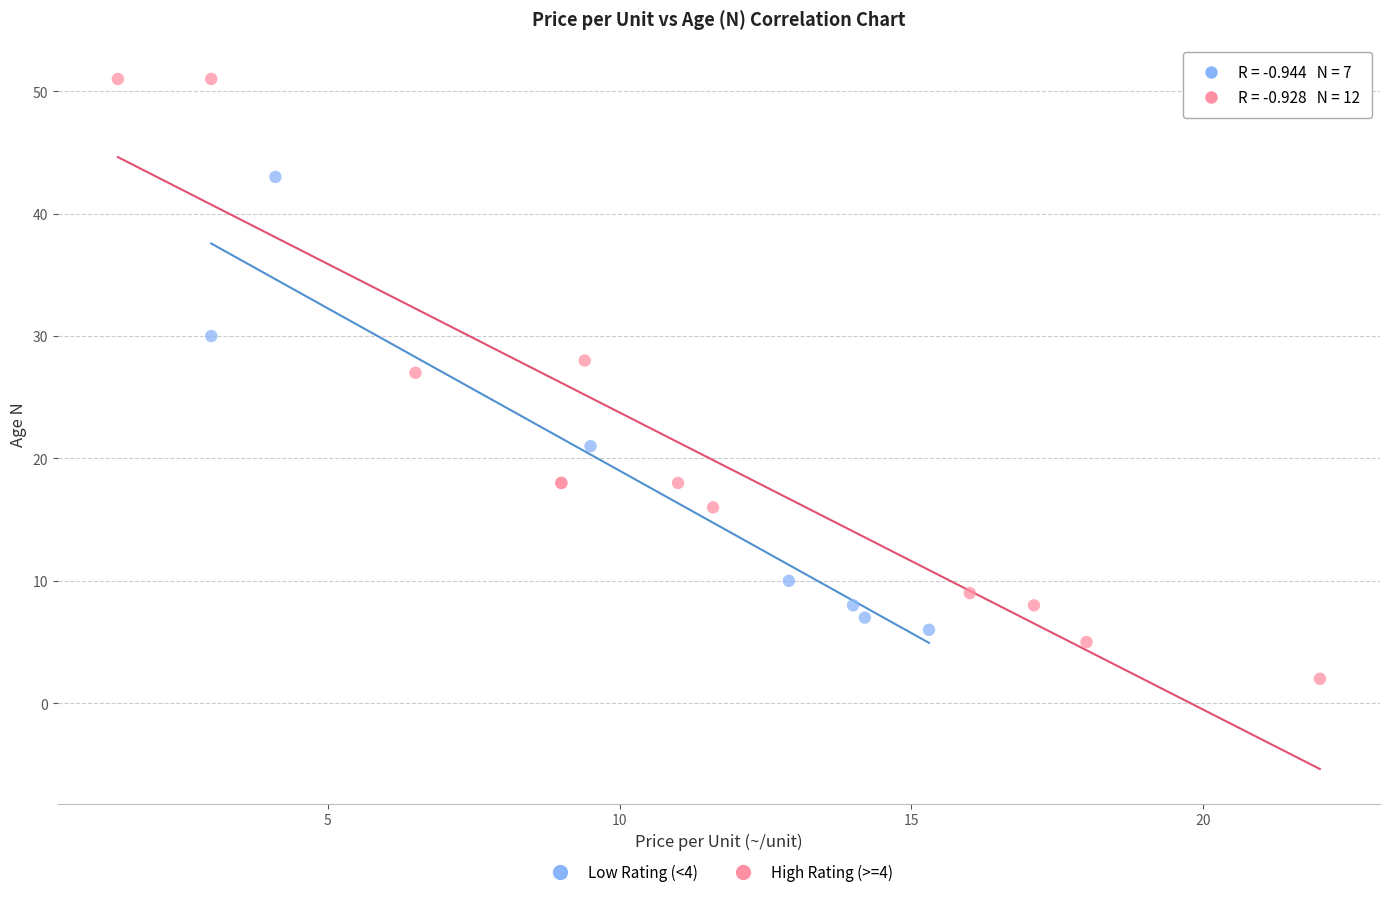

Which series contains the lowest Y value?

High Rating (>=4)